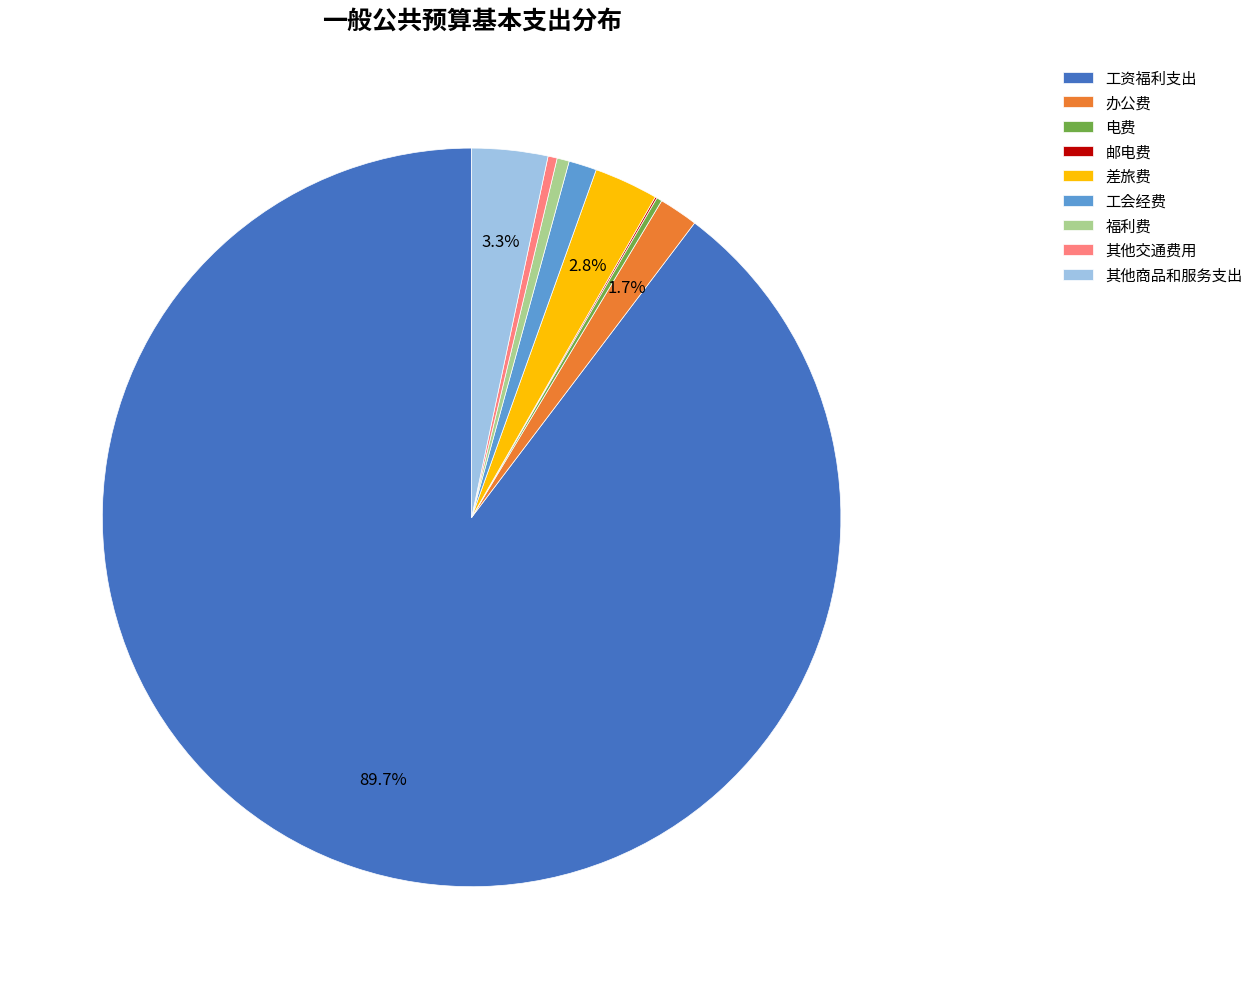

What percentage is NOT represented by 差旅费?

97.2%